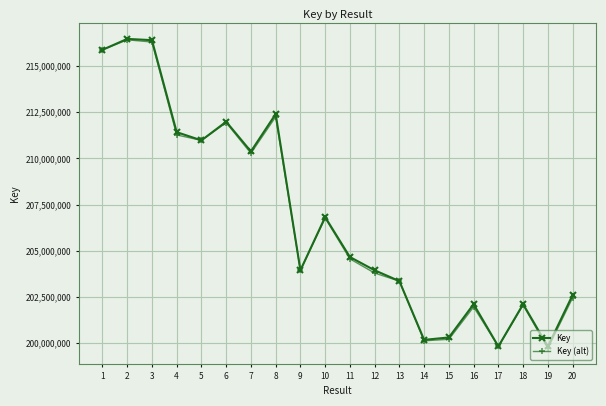

What is the maximum value for Key?

216459284.0